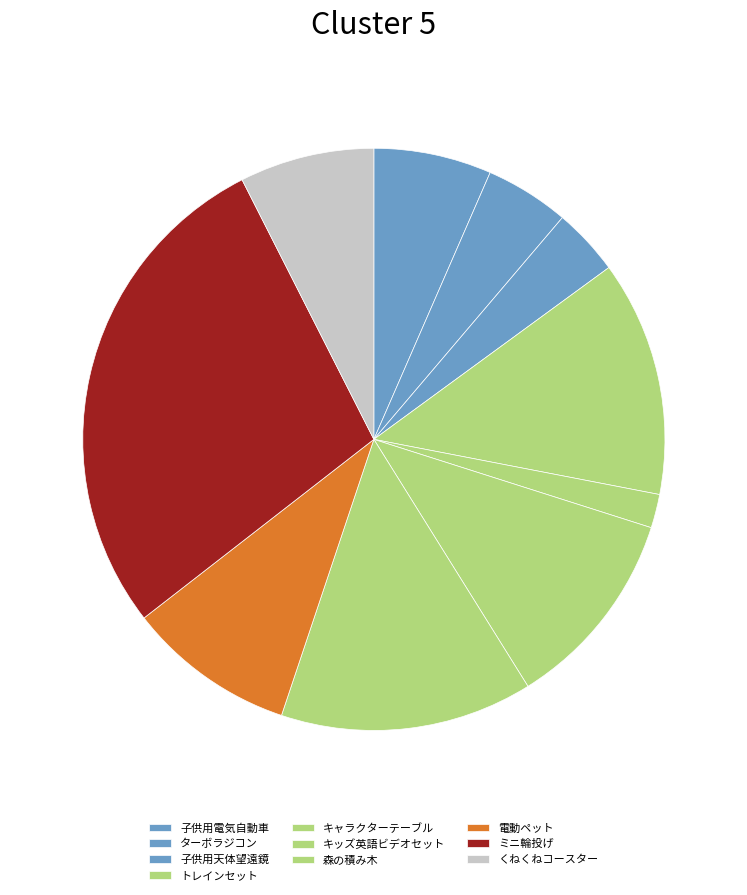

To the nearest percent, what portion does キッズ英語ビデオセット represent?

11%